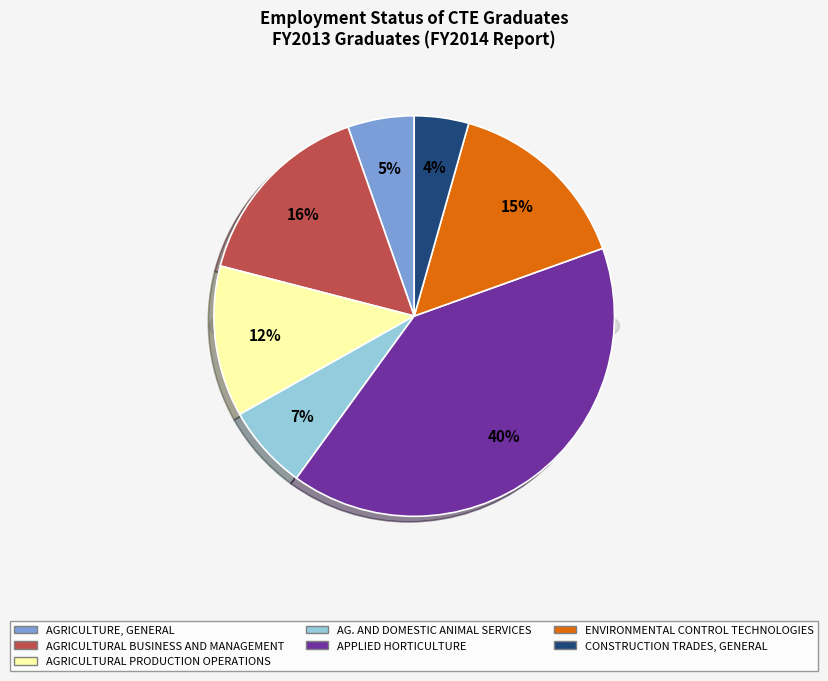

Count the number of slices in the pie.

7